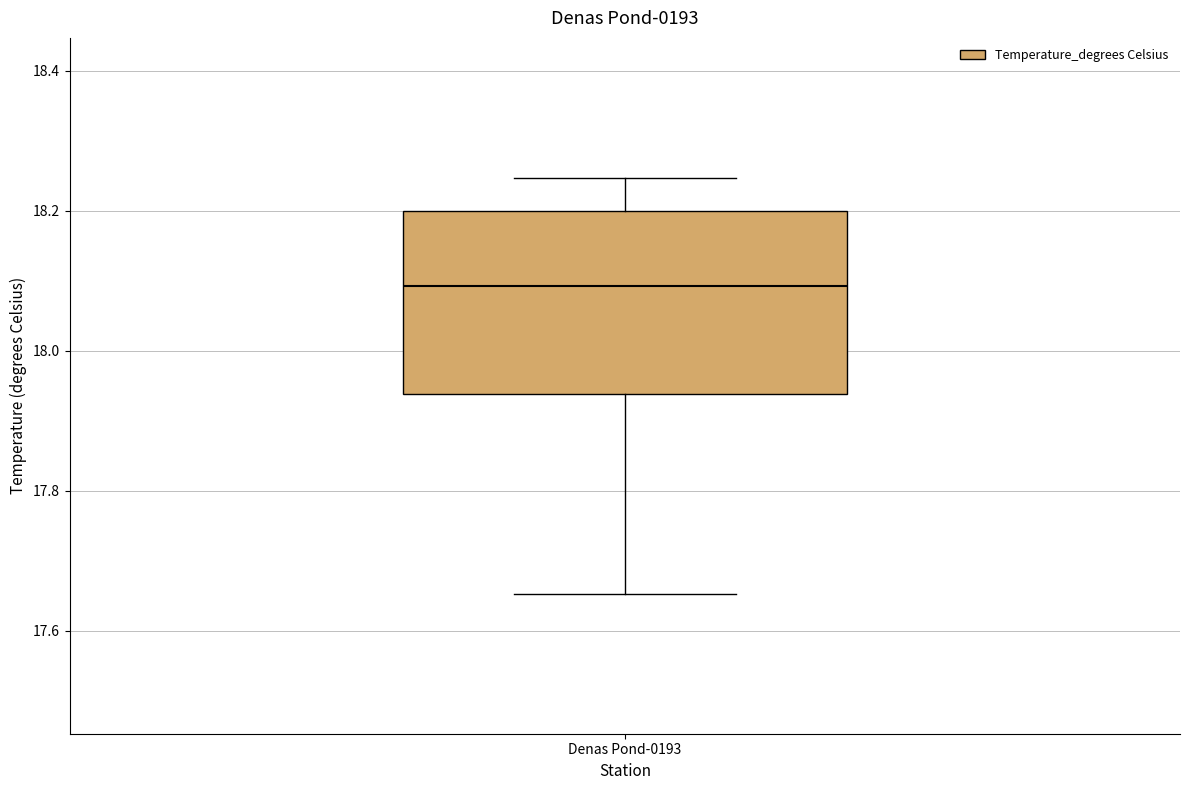

Read this box plot against the y-axis: the position of the median line, the range covered by the box, and the ends of both whiskers. The values are not printed on the chart, so give them approximately, as read against the axis.

median 18.10, box 17.94 to 18.20, whiskers 17.66 to 18.24